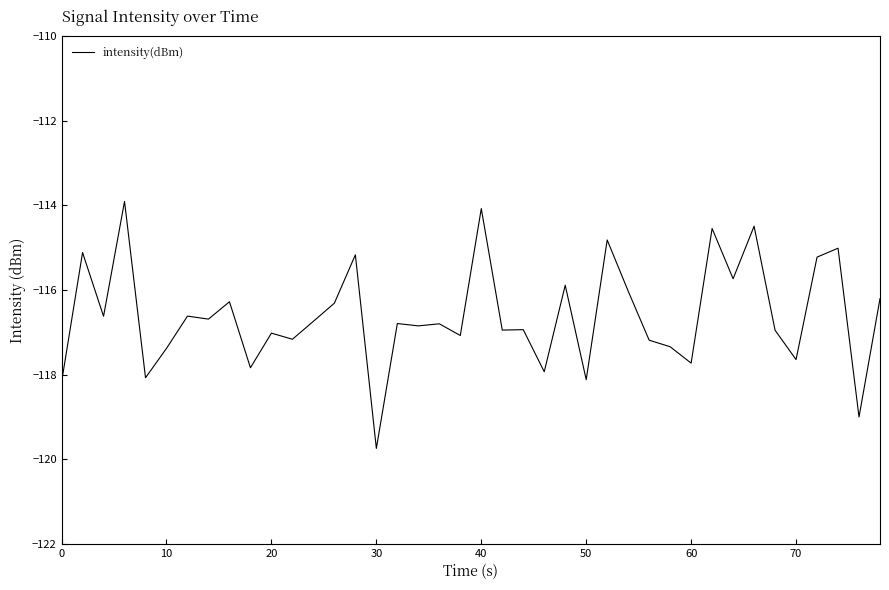

What is the minimum value shown in the chart?

-119.7